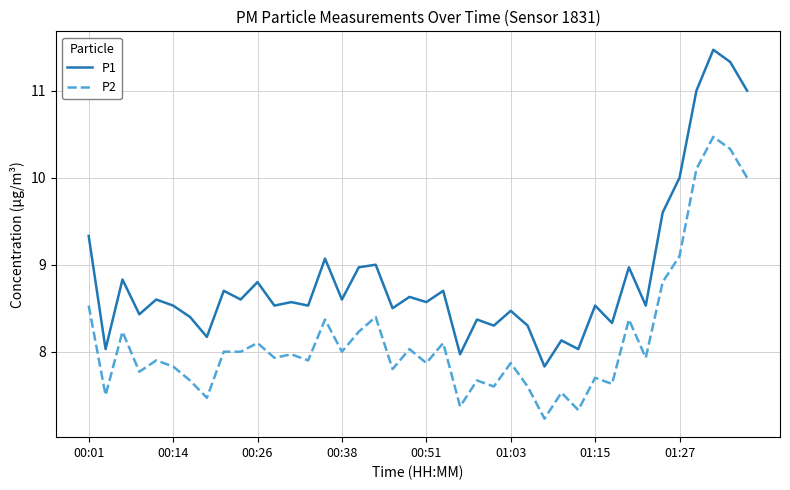

True or false: P1 and P2 cross at least once.

False